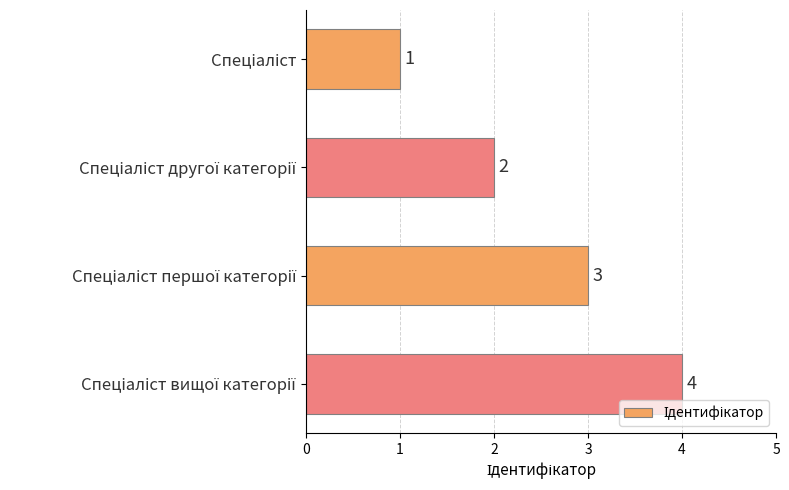

What is the greatest value displayed?

4